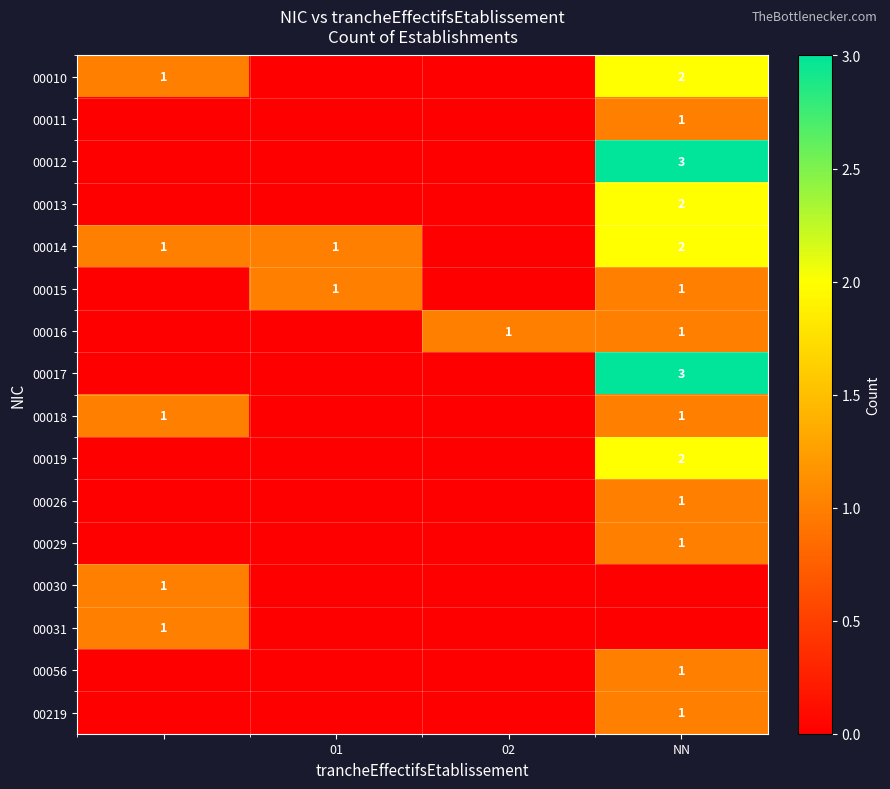

What is the maximum value shown in the chart?

3